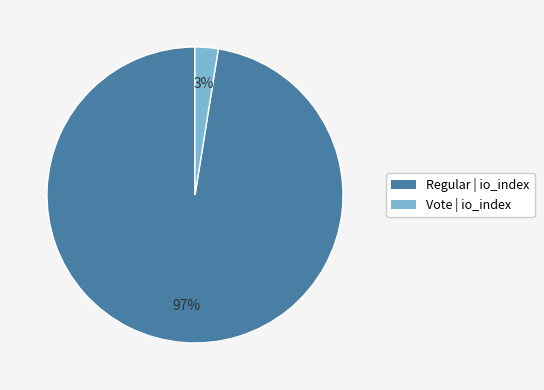

To the nearest percent, what is the average slice percentage?

50%